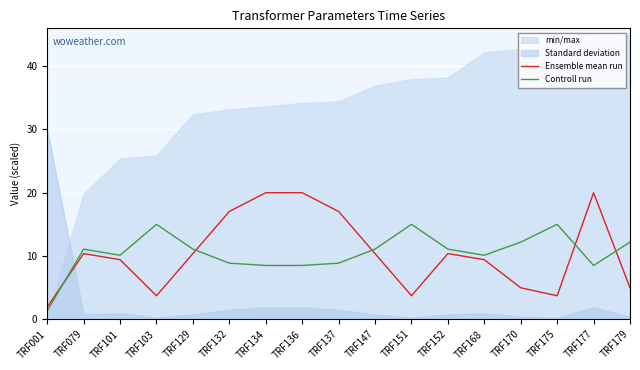

The Ensemble mean run series shows 5.4 at TRF147. True or false?

False